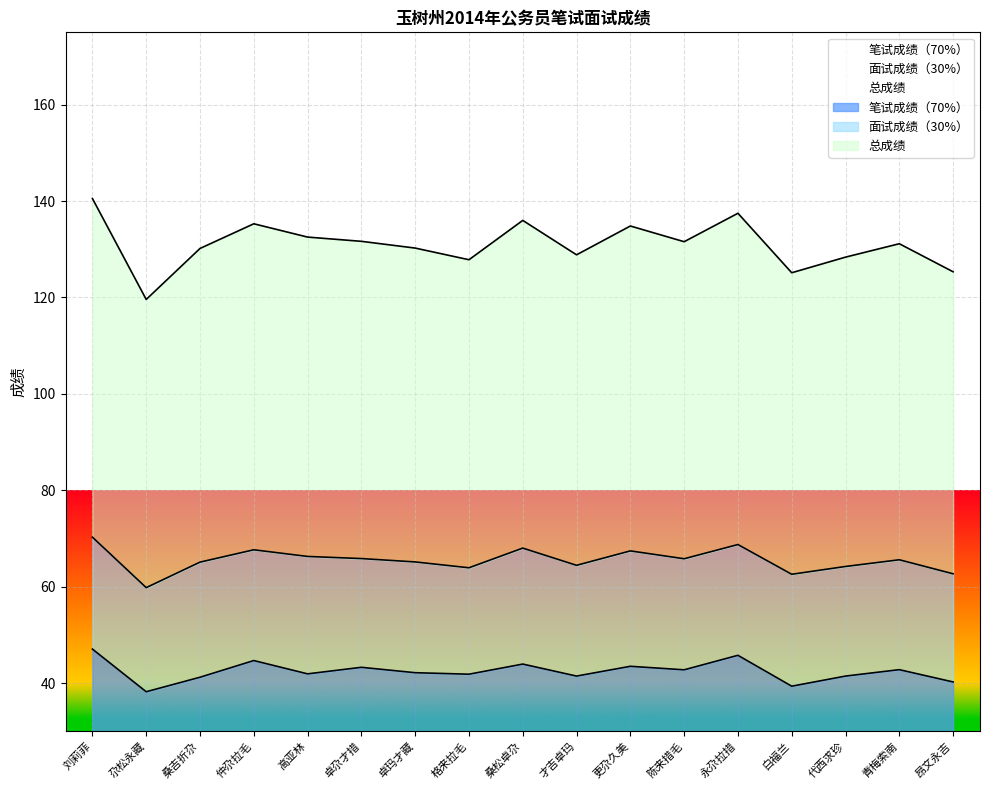

Is it true that 总成绩 equals 67.6 at 仲尕拉毛?

True